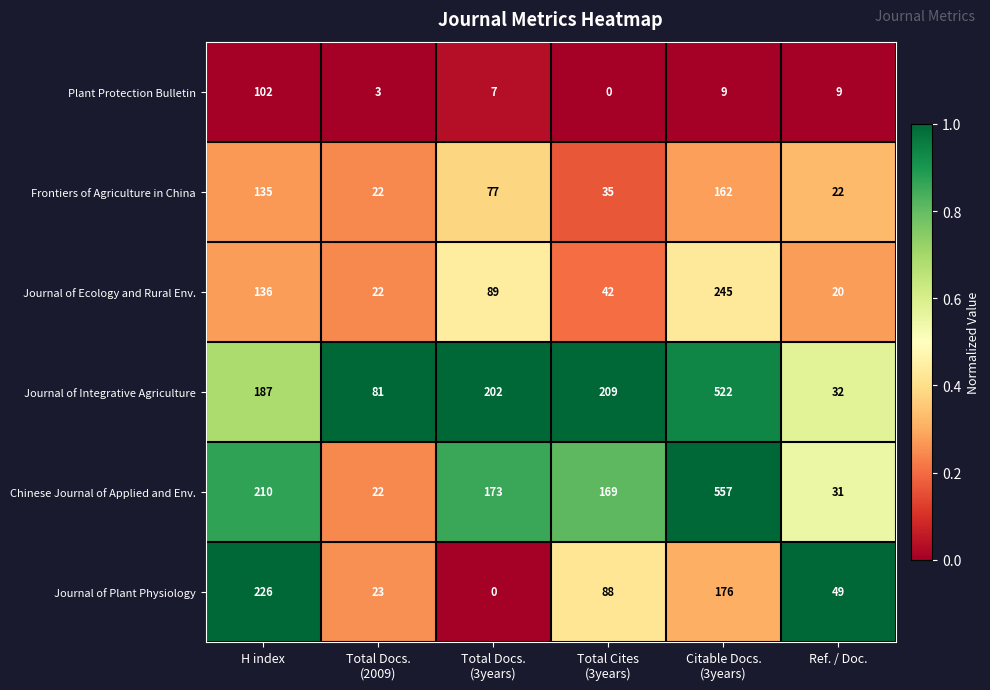

How many values in Plant Protection Bulletin are above zero?

5